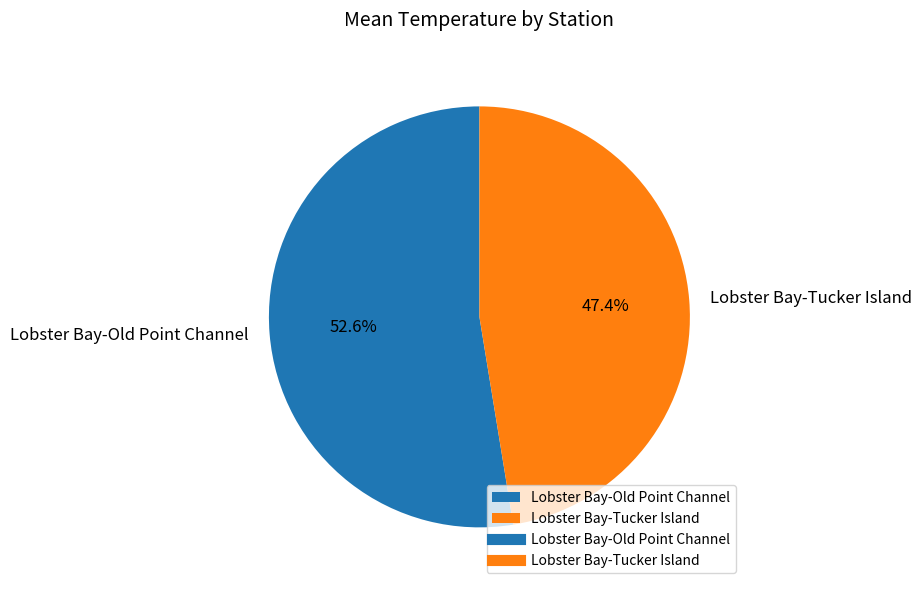

What is the ratio of the value at Lobster Bay-Tucker Island to the value at Lobster Bay-Old Point Channel?

0.9